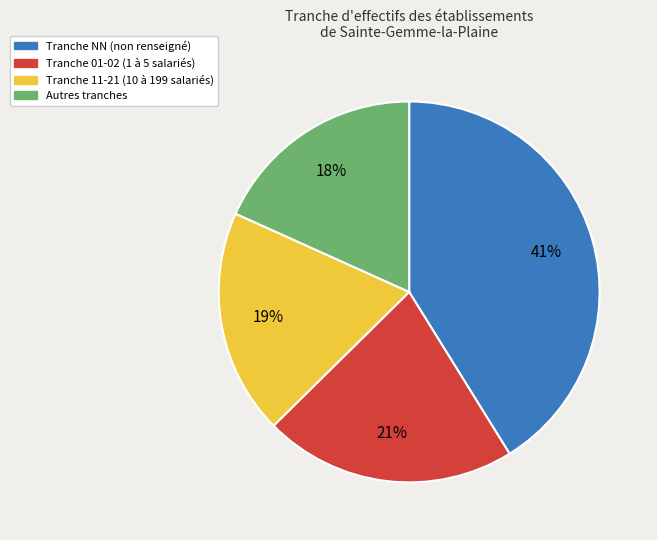

Is there a majority slice in this chart?

No